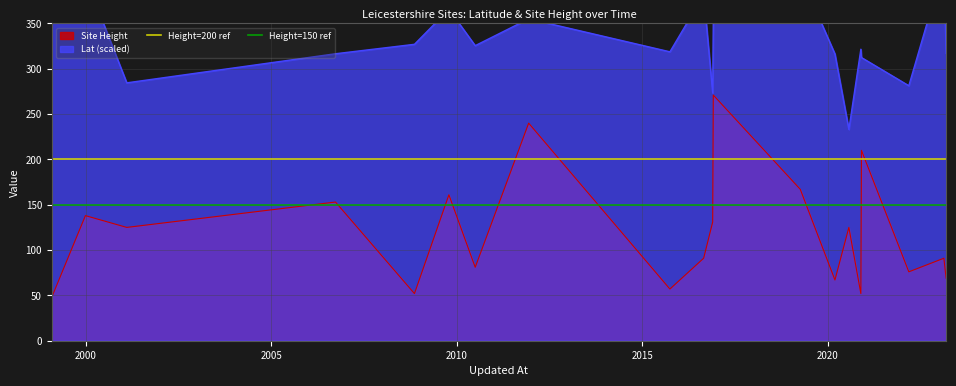

What is the lowest value of the Site Height series?

48